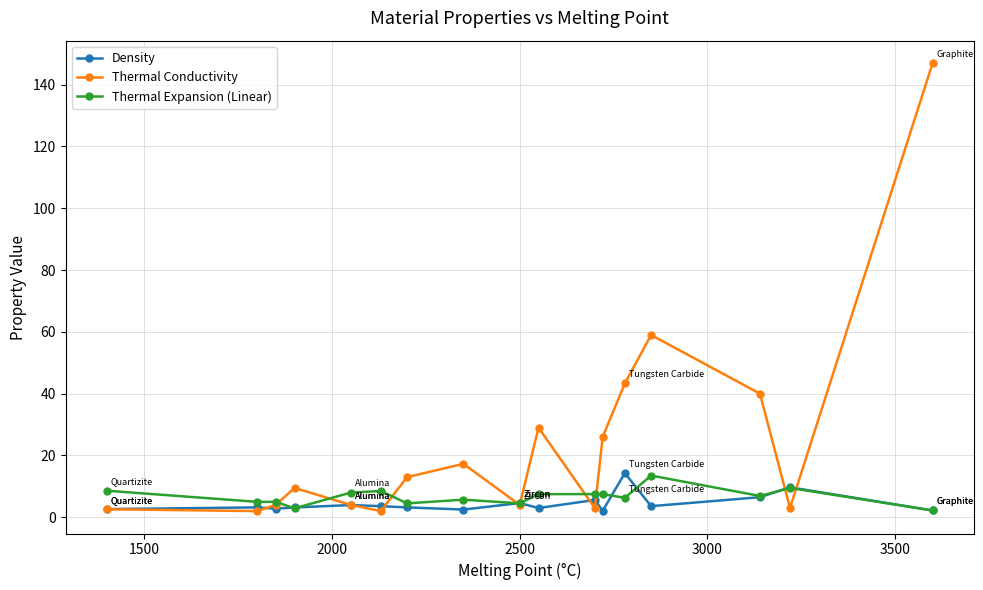

What is the difference between the maximum and minimum values in the Density series?

12.2